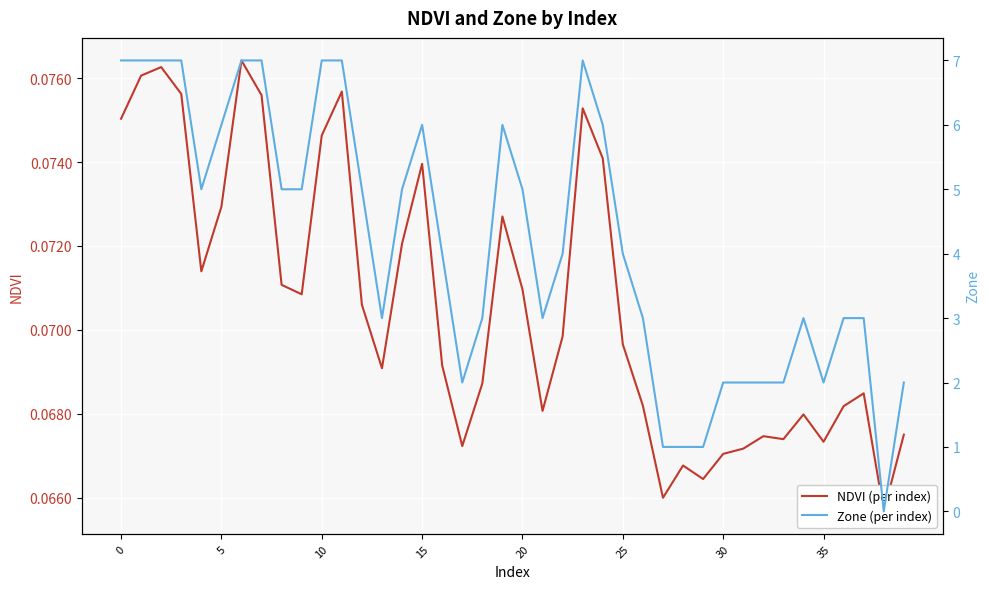

Does the chart display data point markers on the line(s)?

No